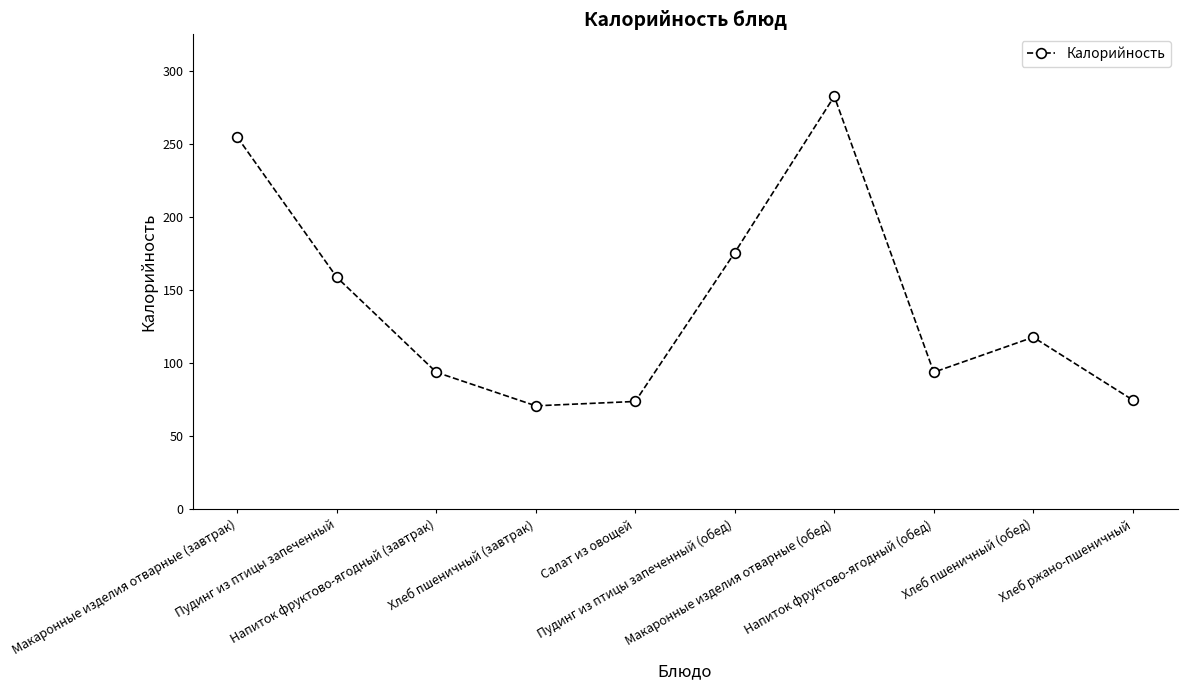

What is the average value?

140